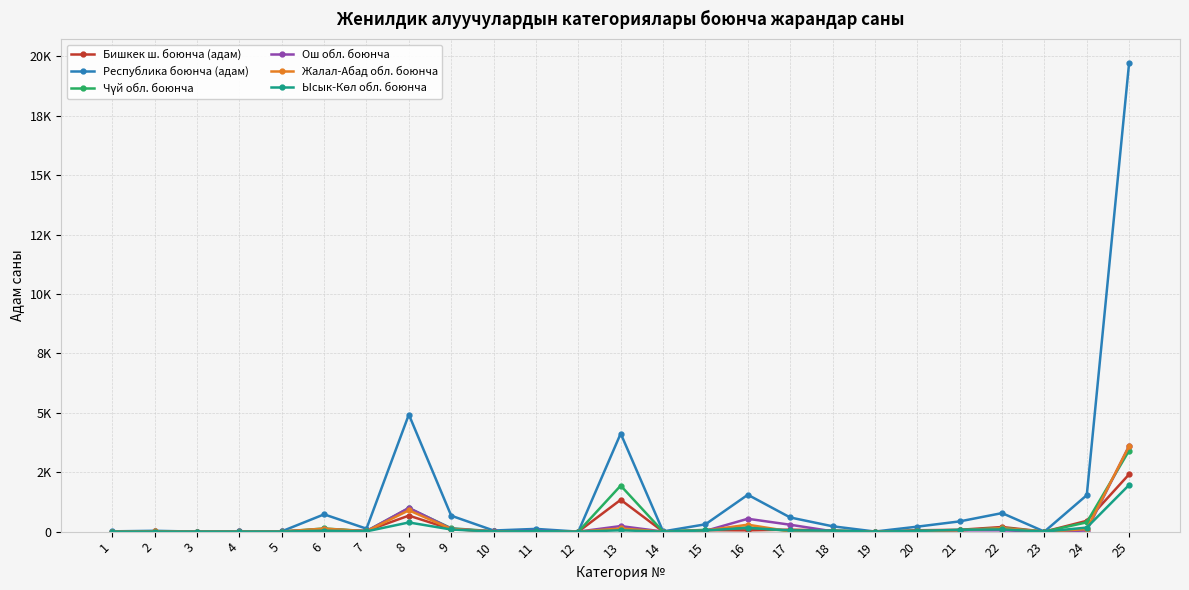

At which category does Республика боюнча (адам) reach its first local valley?

3